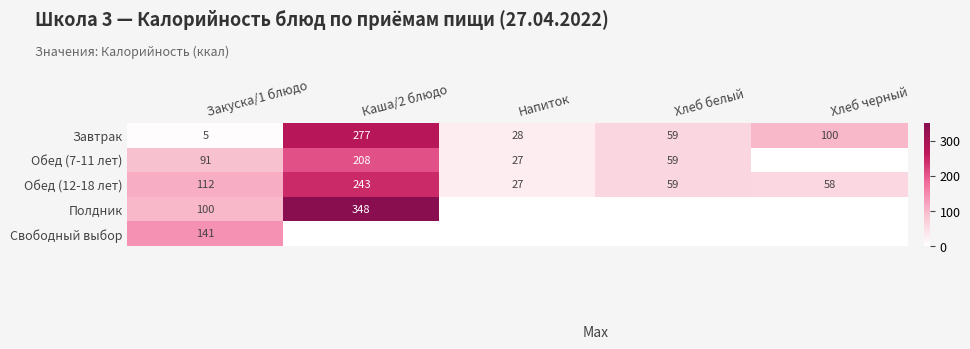

What is the total value across all series at Закуска/1 блюдо?

449